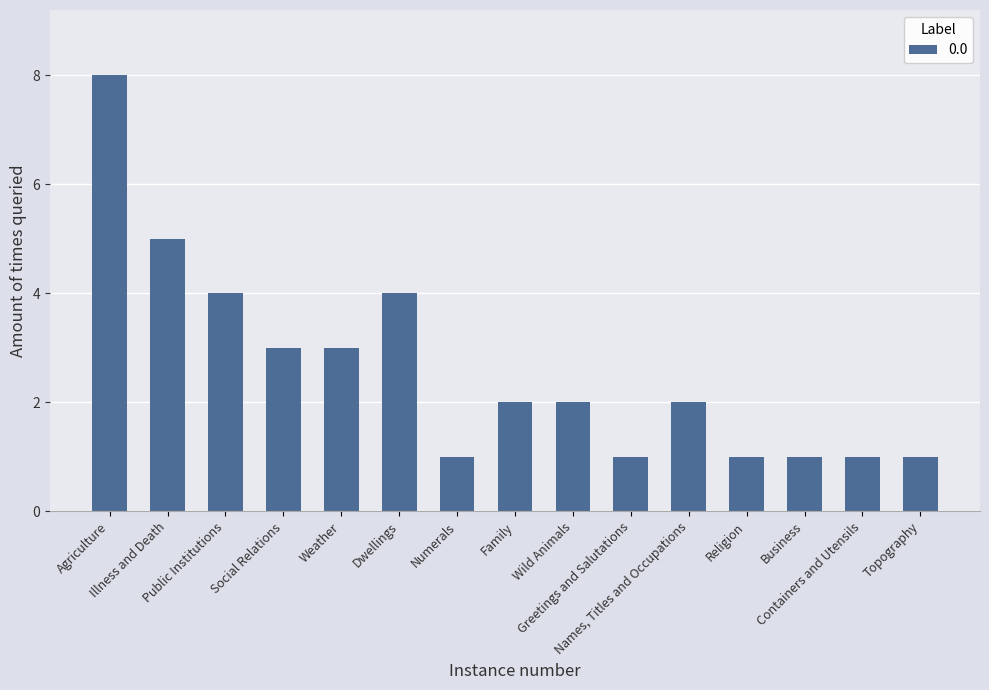

How many data points does each series have?

15